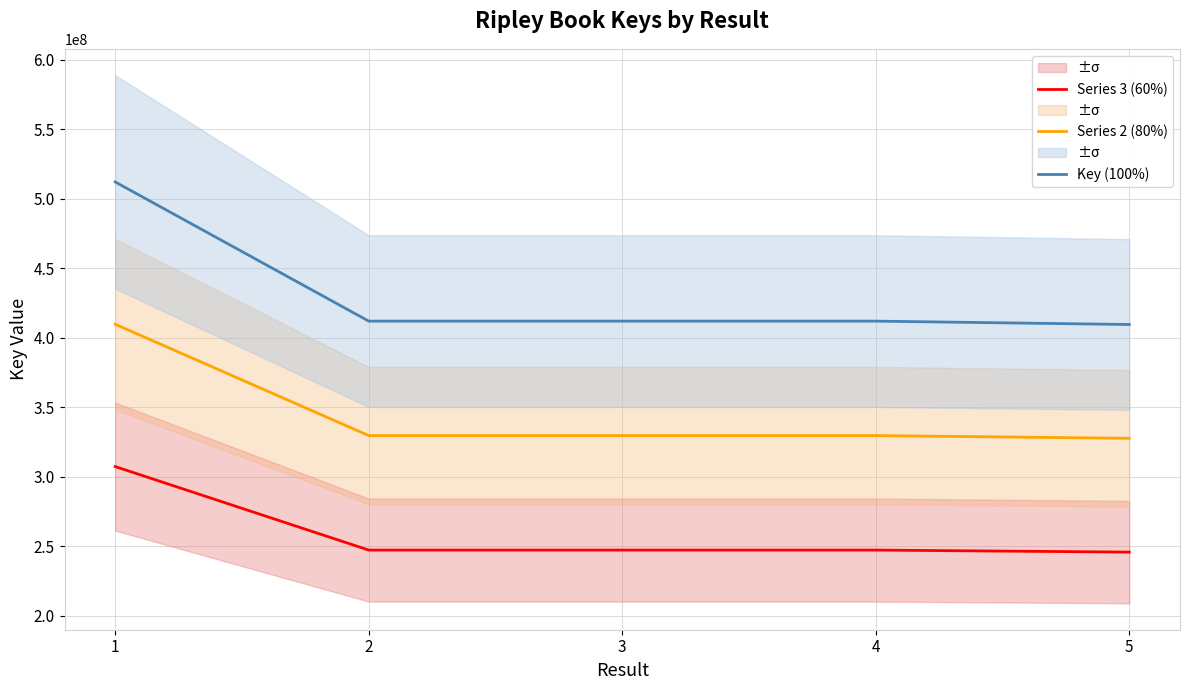

What are all the series names shown in the legend?

Series 3 (60%), Series 2 (80%), Key (100%)